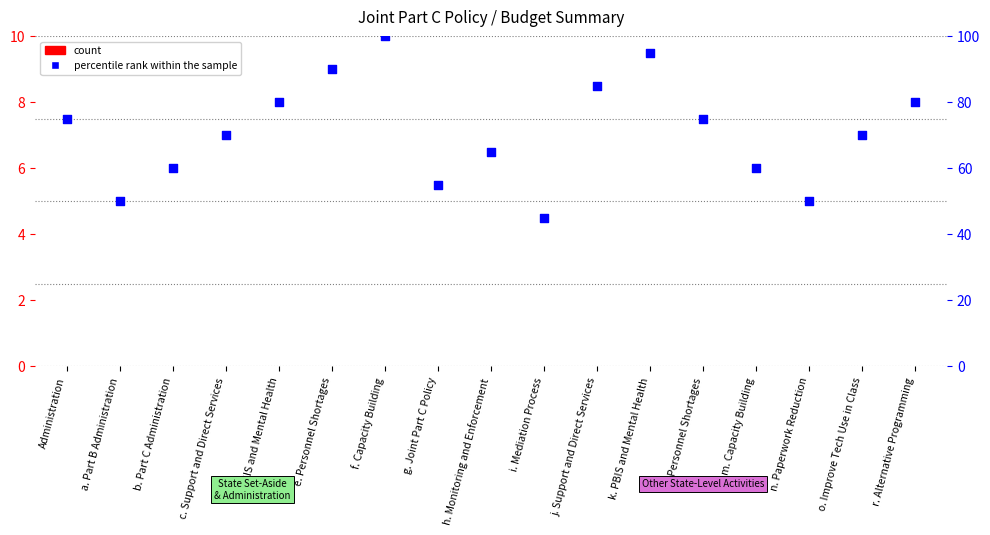

Which series contains the highest Y value?

percentile rank within the sample